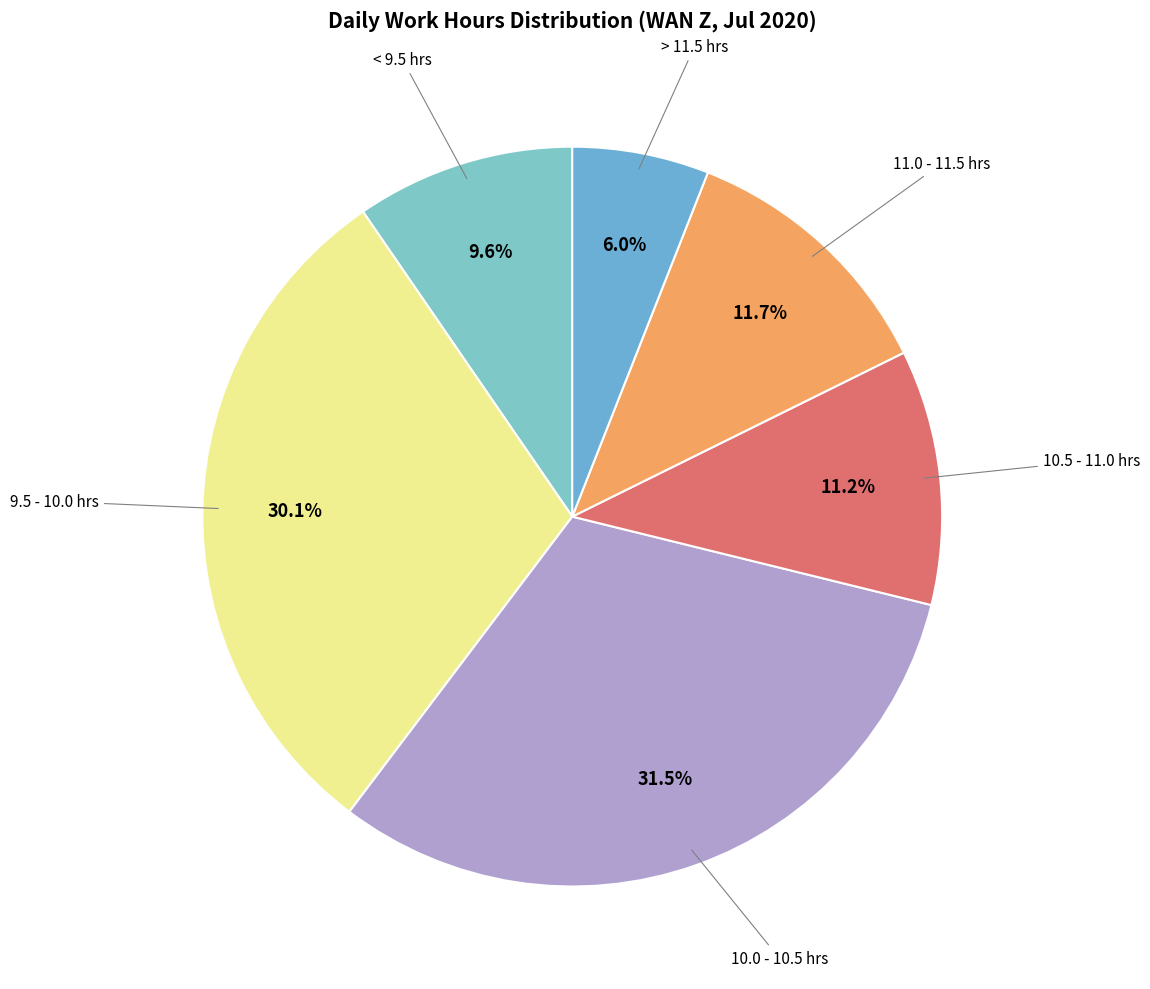

Which slice is the smallest?

> 11.5 hrs